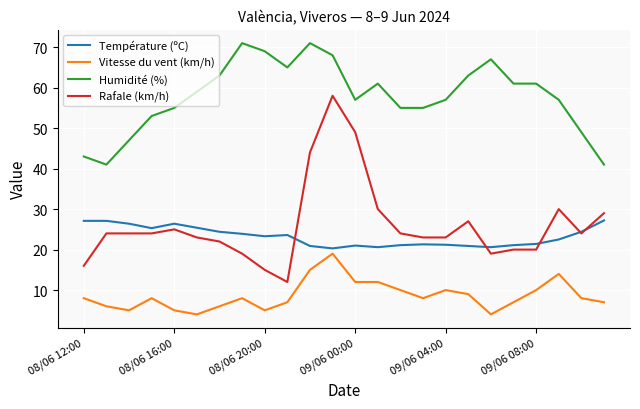

Which series has the largest total across all categories?

Humidité (%)